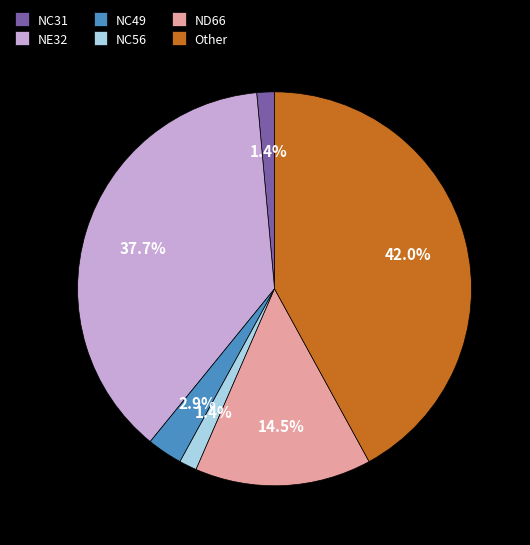

Is it true that ND66 is 4% of the pie?

False